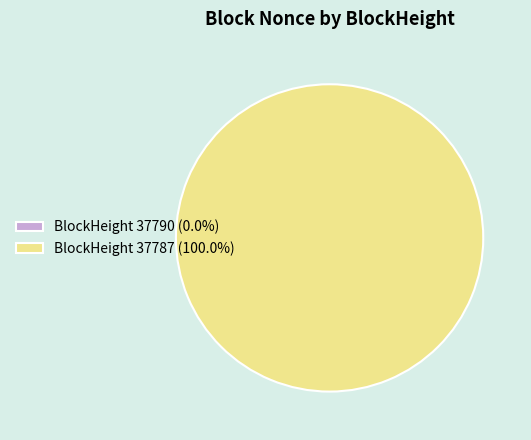

Which category has the smallest portion of the pie?

37790